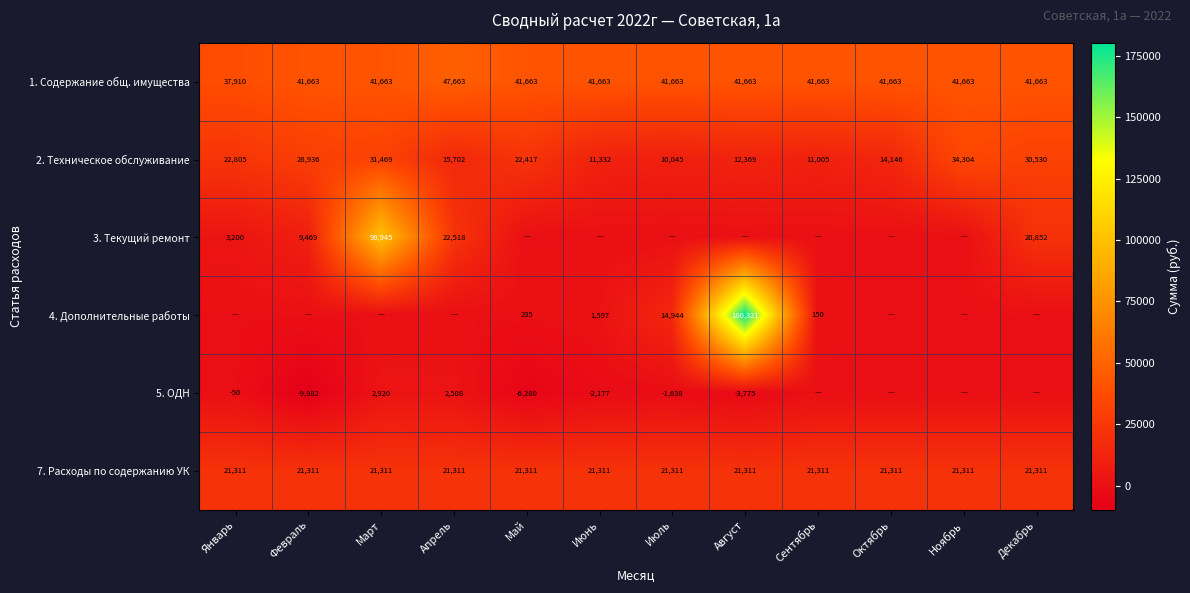

What is the difference between the 2. Техническое обслуживание values at Ноябрь and Май?

11887